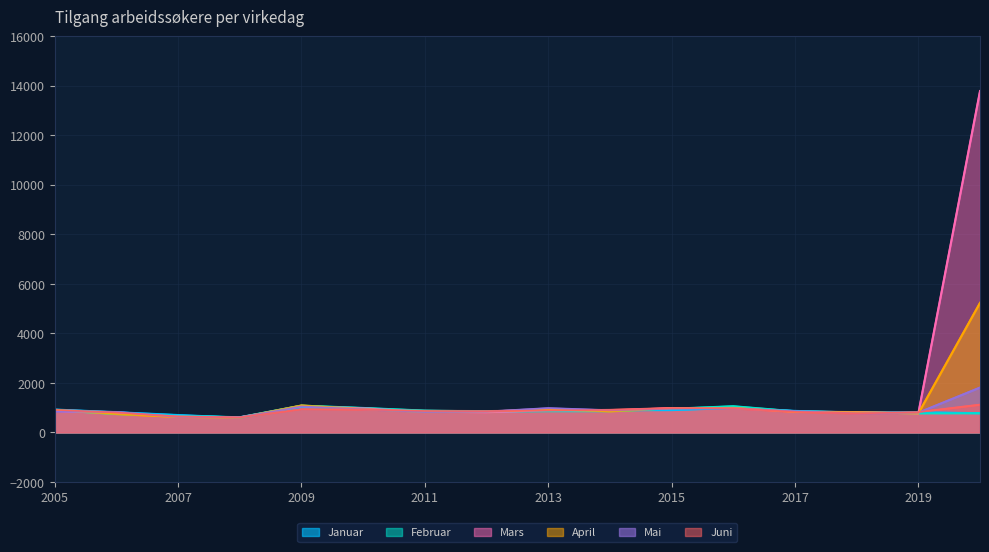

Between 2010 and 2012, which series saw the biggest shift?

Mars